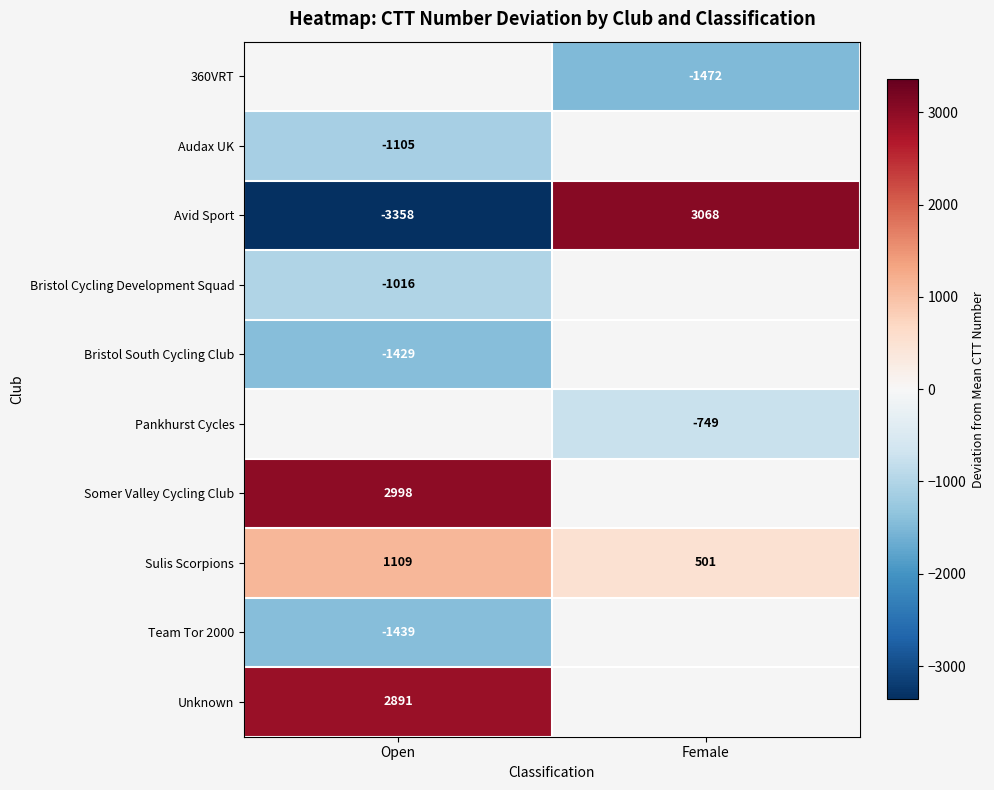

At which label does Sulis Scorpions reach its minimum?

Female